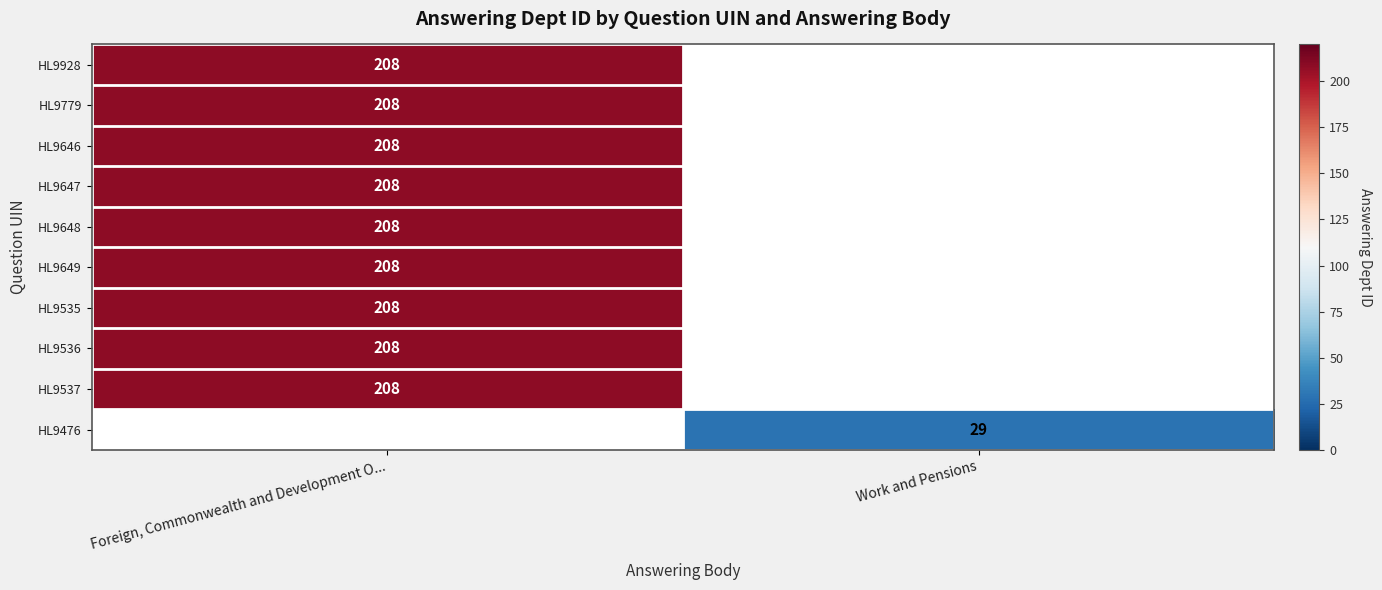

The HL9646 series shows 208 at Foreign, Commonwealth and Development O.... True or false?

True